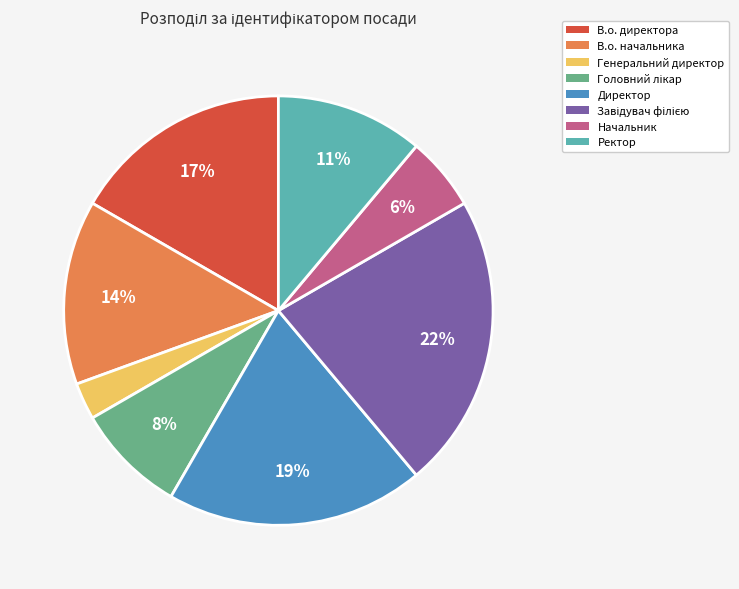

Do Начальник and В.о. директора together represent more than half of the pie?

No